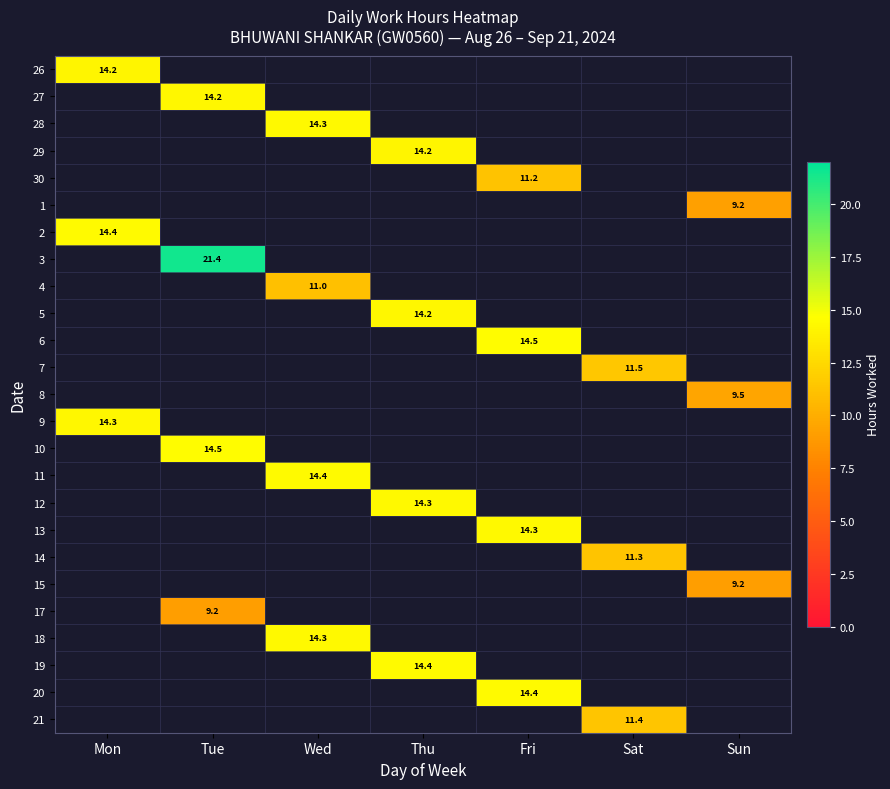

Which label corresponds to the largest value in the chart?

Tue